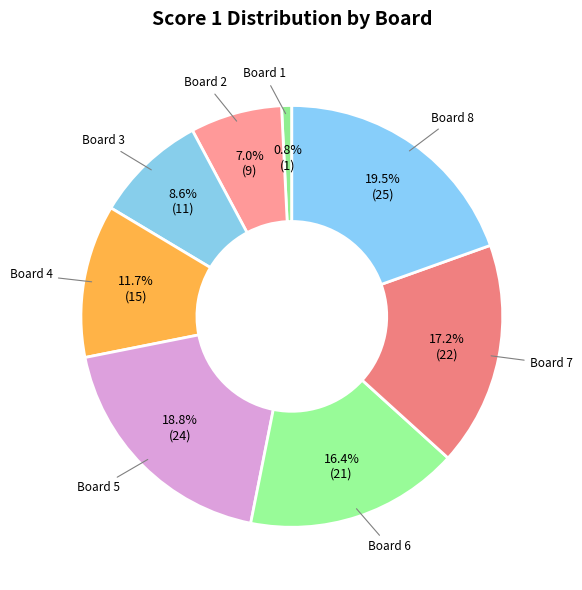

What is the total percentage of Board 7 and Board 3?

25.8%